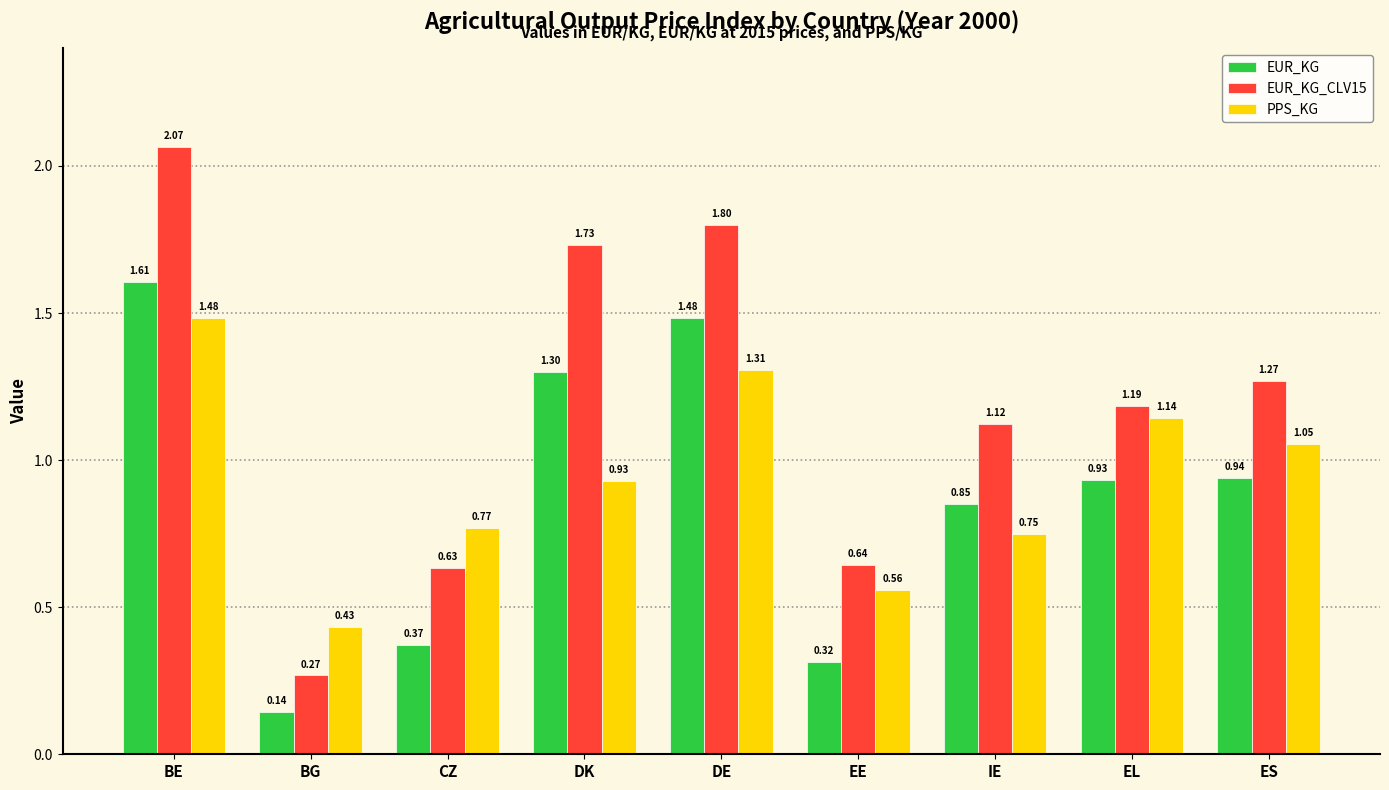

What position from the right is BG?

8